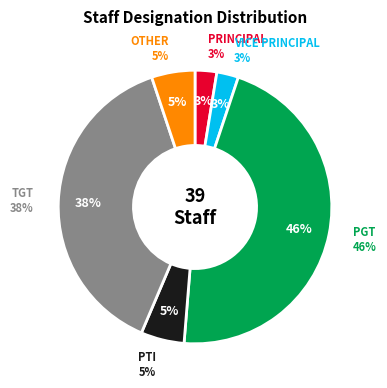

Is it true that PGT is 42% of the pie?

False